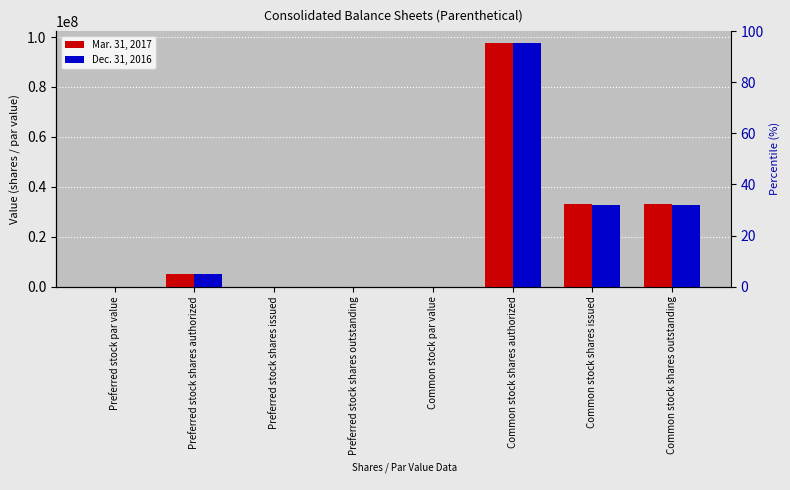

What is the label of the 3rd bar from the left?

Preferred stock shares issued